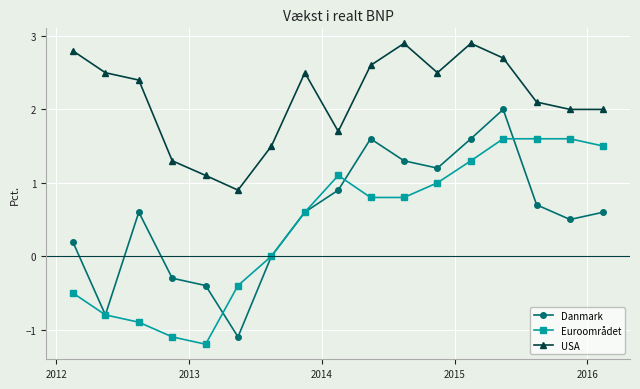

Rank the series by their maximum value, from highest to lowest.

USA, Danmark, Euroområdet